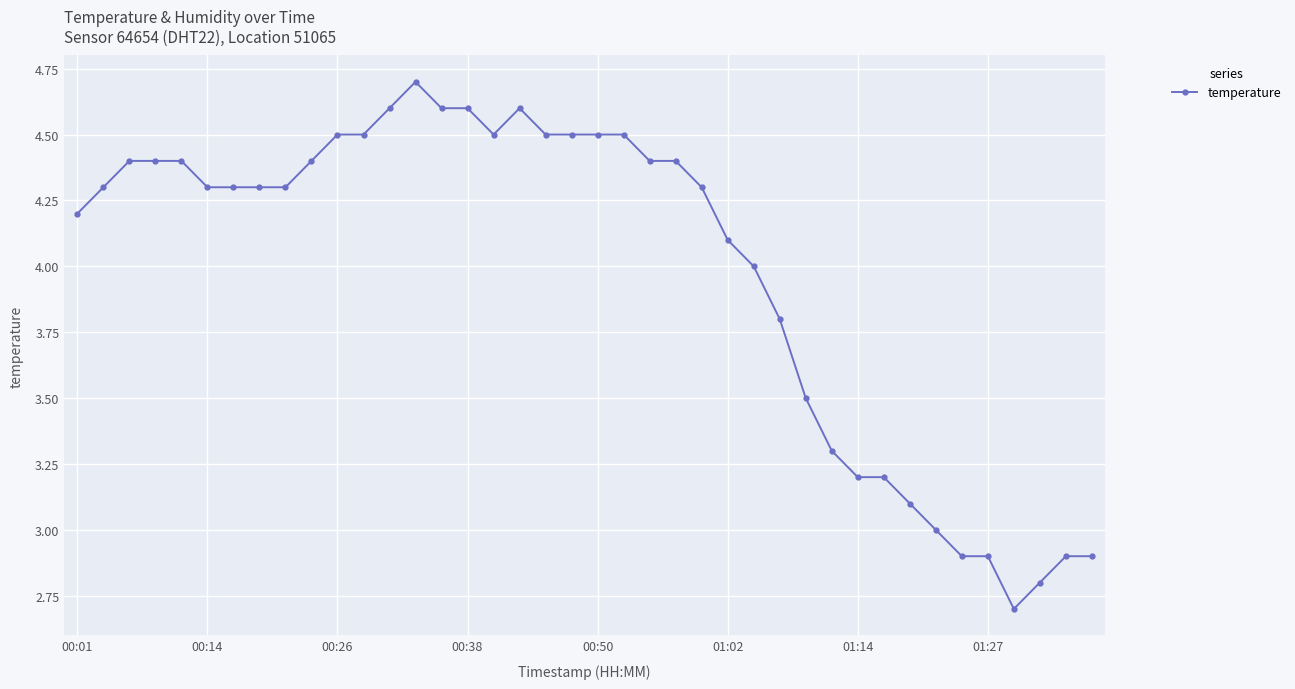

What is the minimum value shown in the chart?

2.7